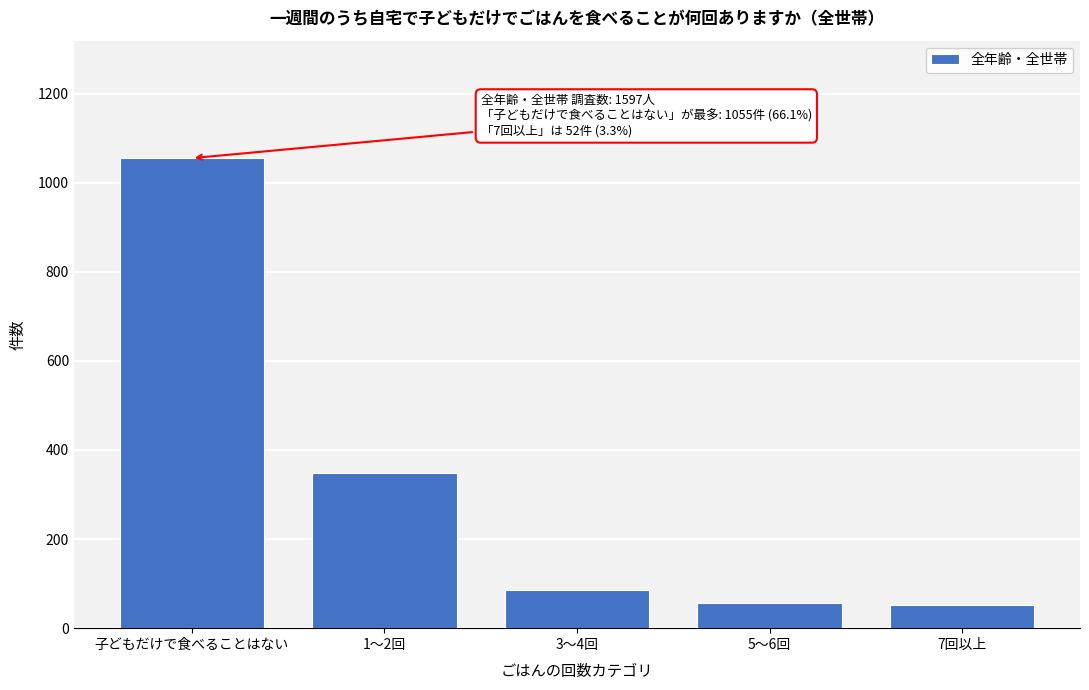

Is it true that the value at 3～4回 is 85?

True